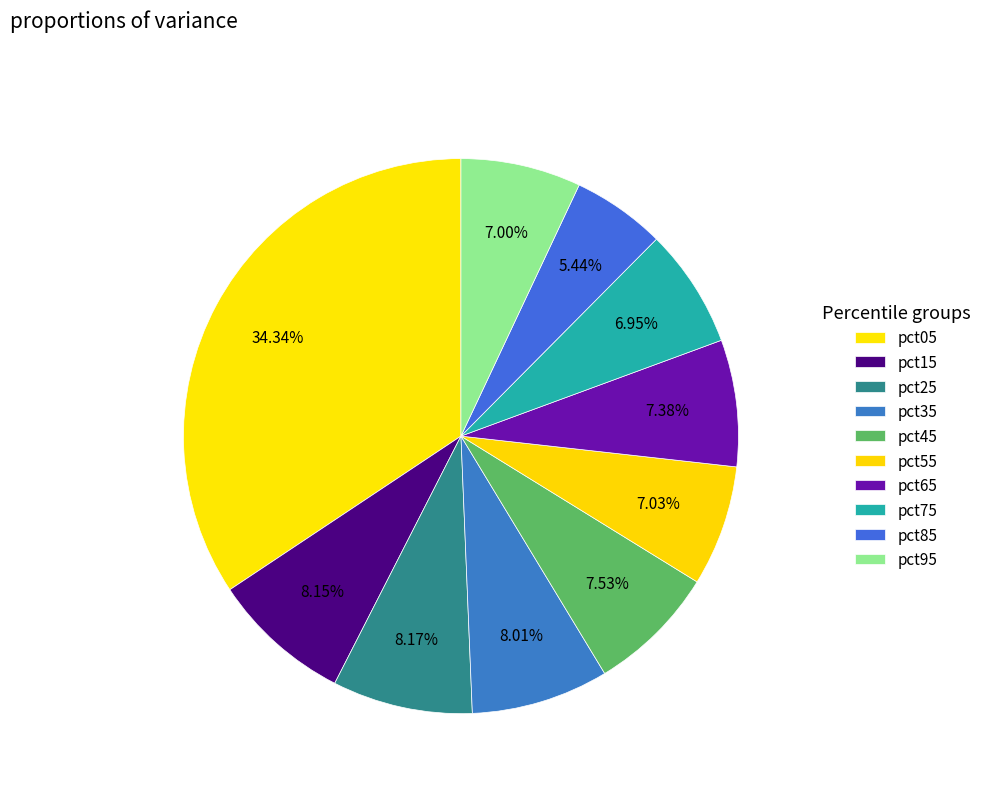

Count the number of slices in the pie.

10